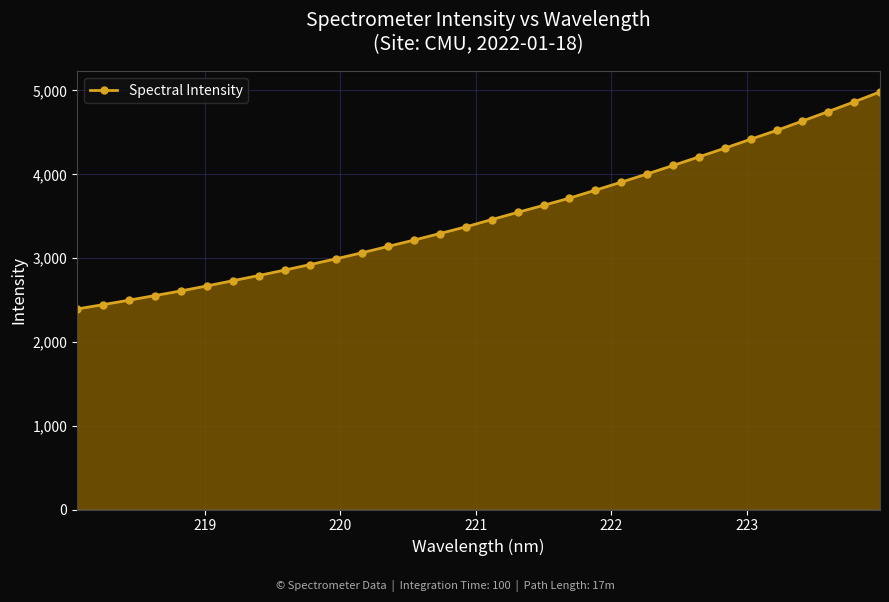

How many lines are shown in the chart?

1